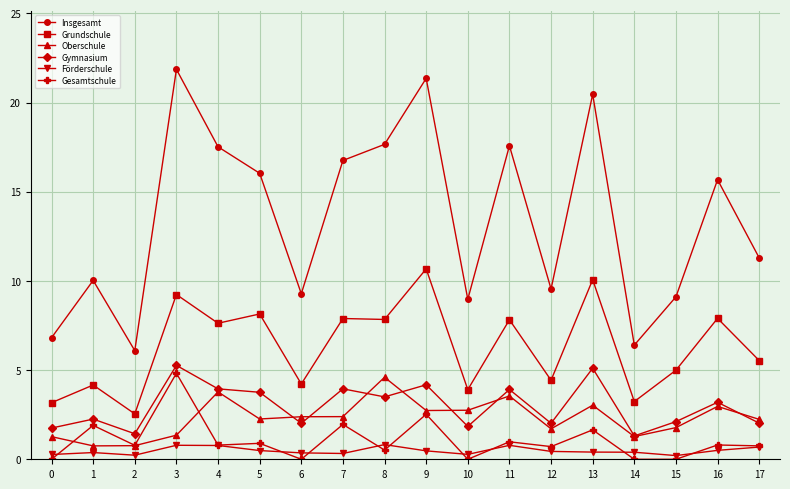

What is the maximum value for Gymnasium?

5.3